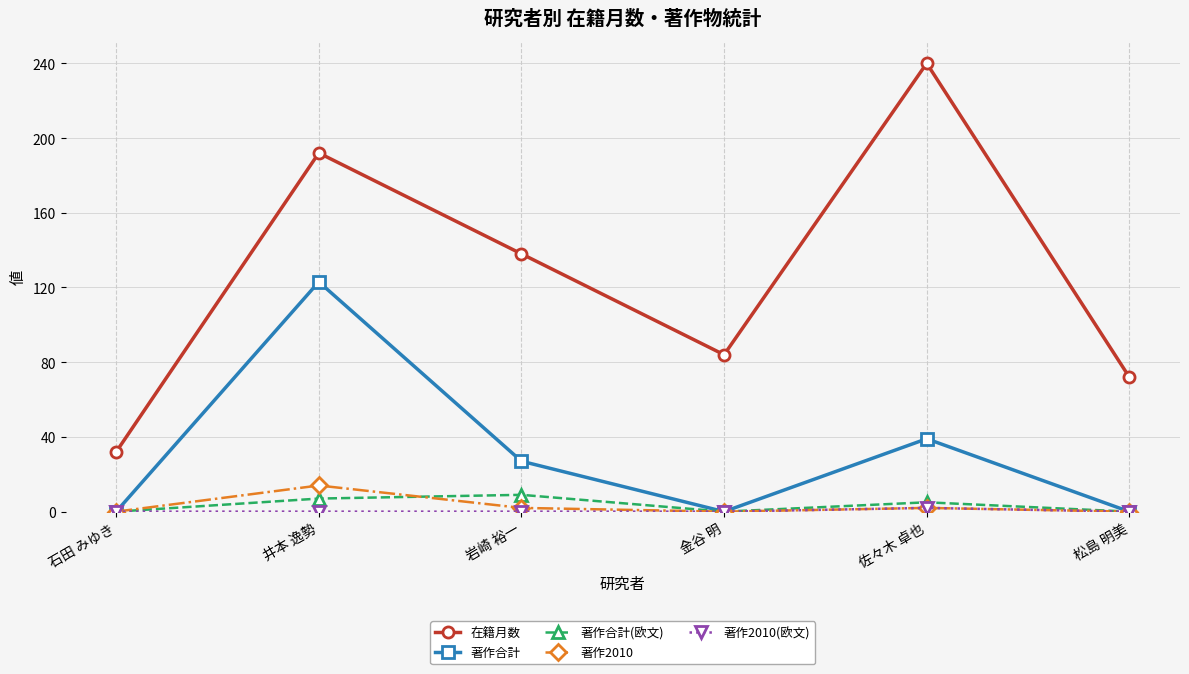

What is the maximum value shown in the chart?

240